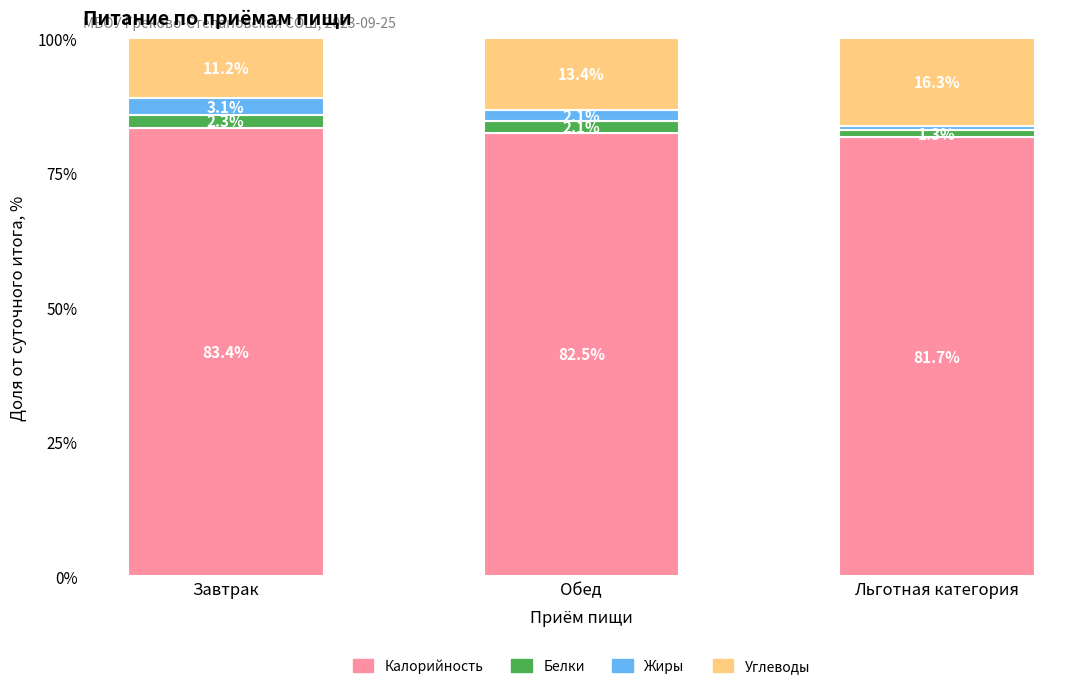

Reading left to right, transcribe the values for Калорийность.

Завтрак=83.4	Обед=82.5	Льготная категория=81.7